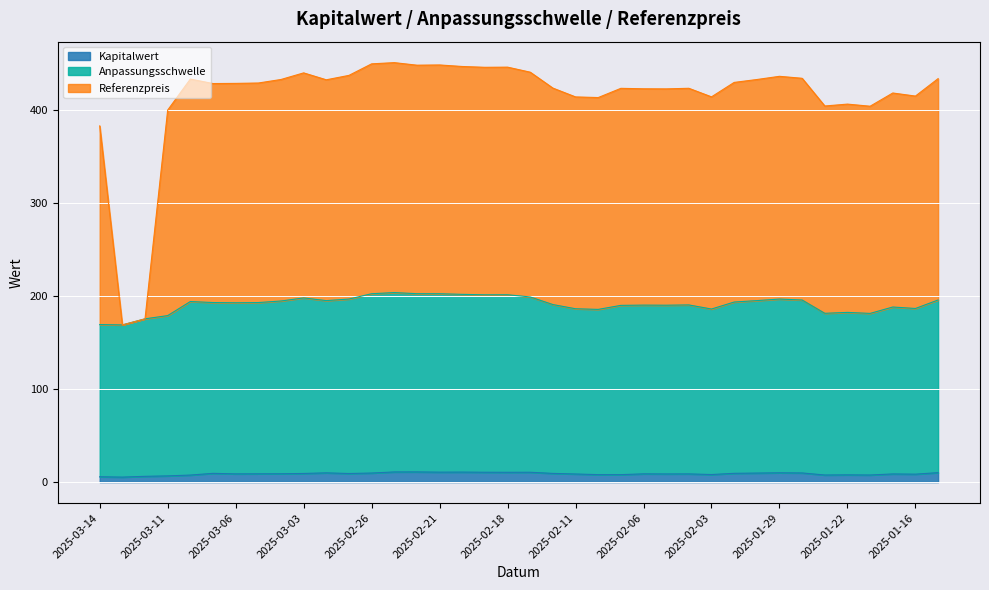

What are all the series names shown in the legend?

Kapitalwert, Anpassungsschwelle, Referenzpreis